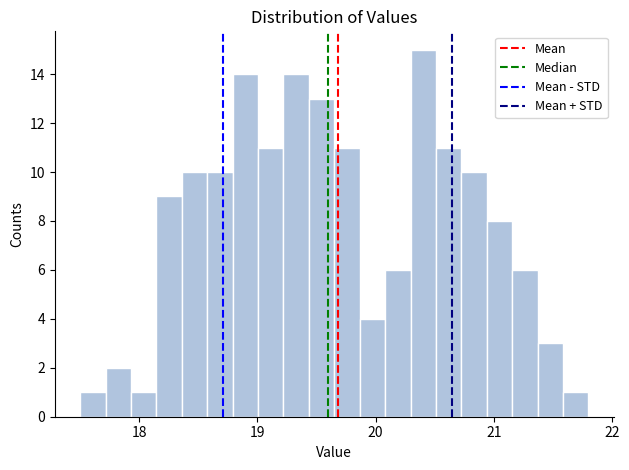

Read against the x-axis, roughly where is the centre of the tallest bar?

20.4